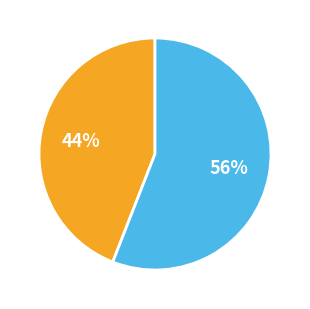

Is there any slice that represents more than half of the pie?

Yes